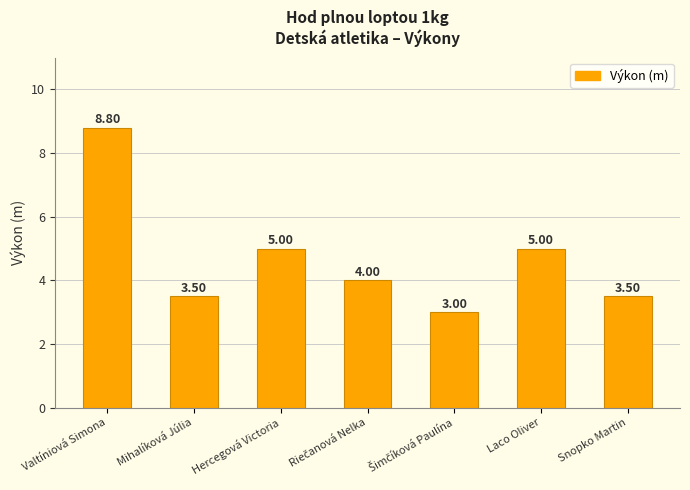

True or false: the data shows 5.0 at Hercegová Victoria.

True